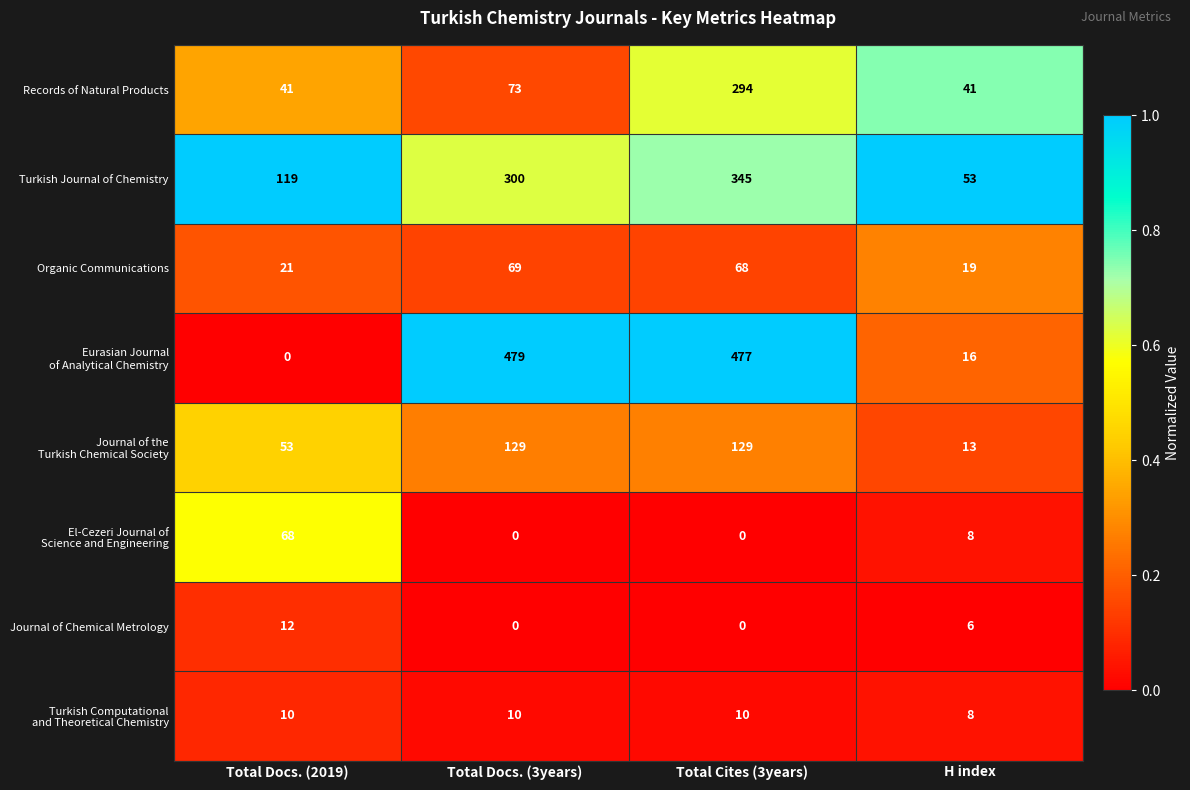

The Organic Communications series shows 68 at Total Cites (3years). True or false?

True